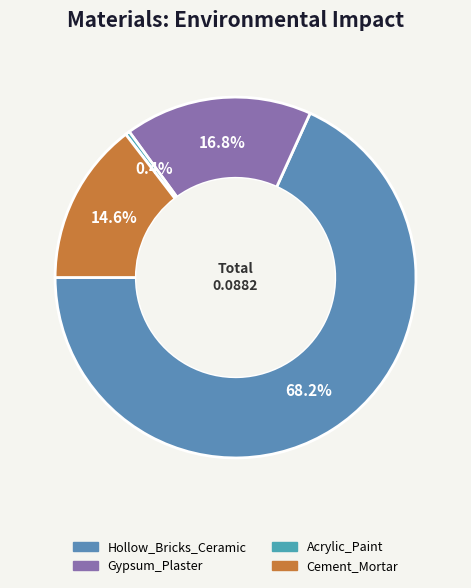

To the nearest percent, what is the average slice percentage?

25%